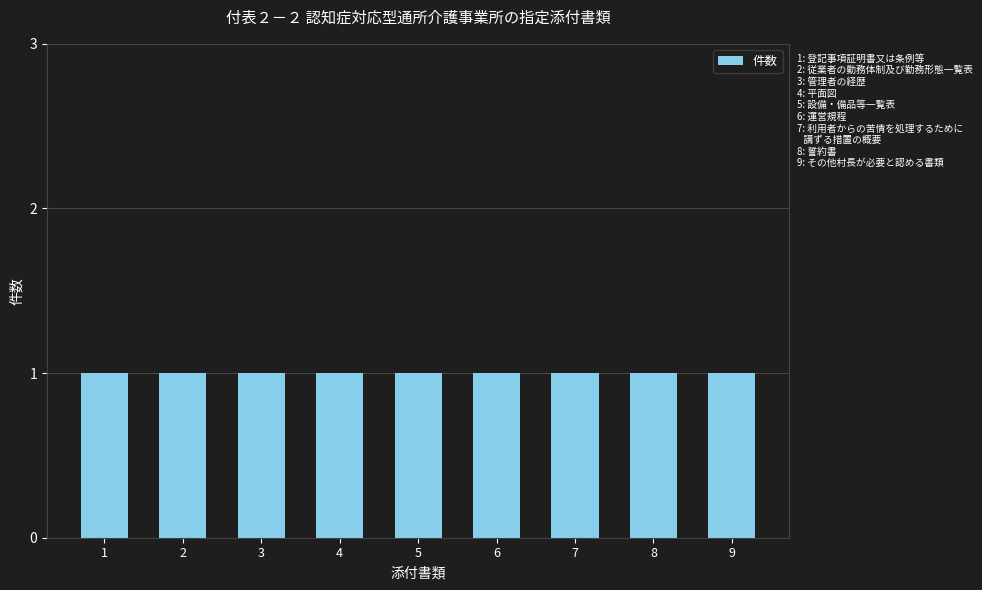

True or false: the data shows 2 at 設備・備品等一覧表.

False